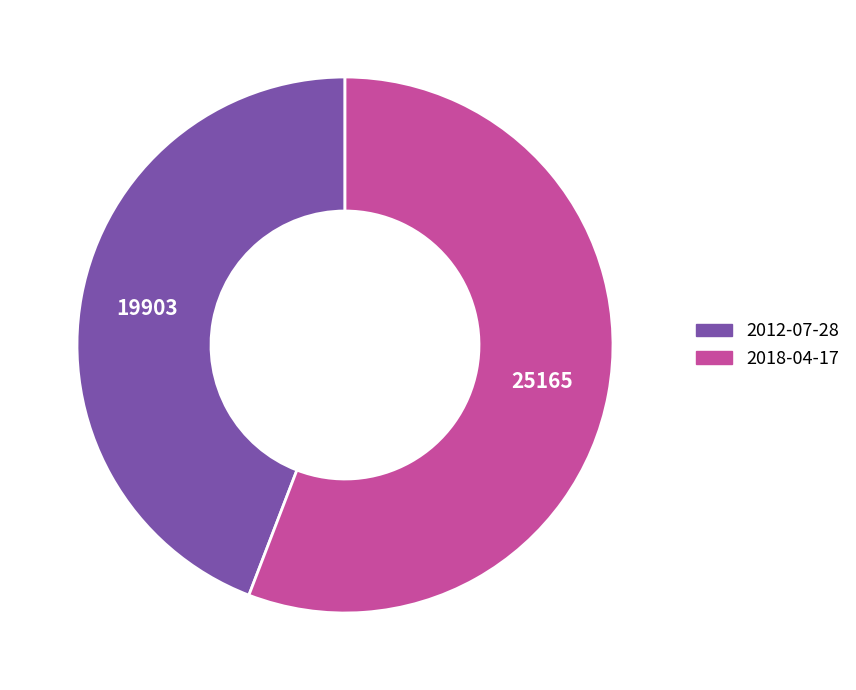

Combined, do 2012-07-28 and 2018-04-17 account for over 50%?

Yes